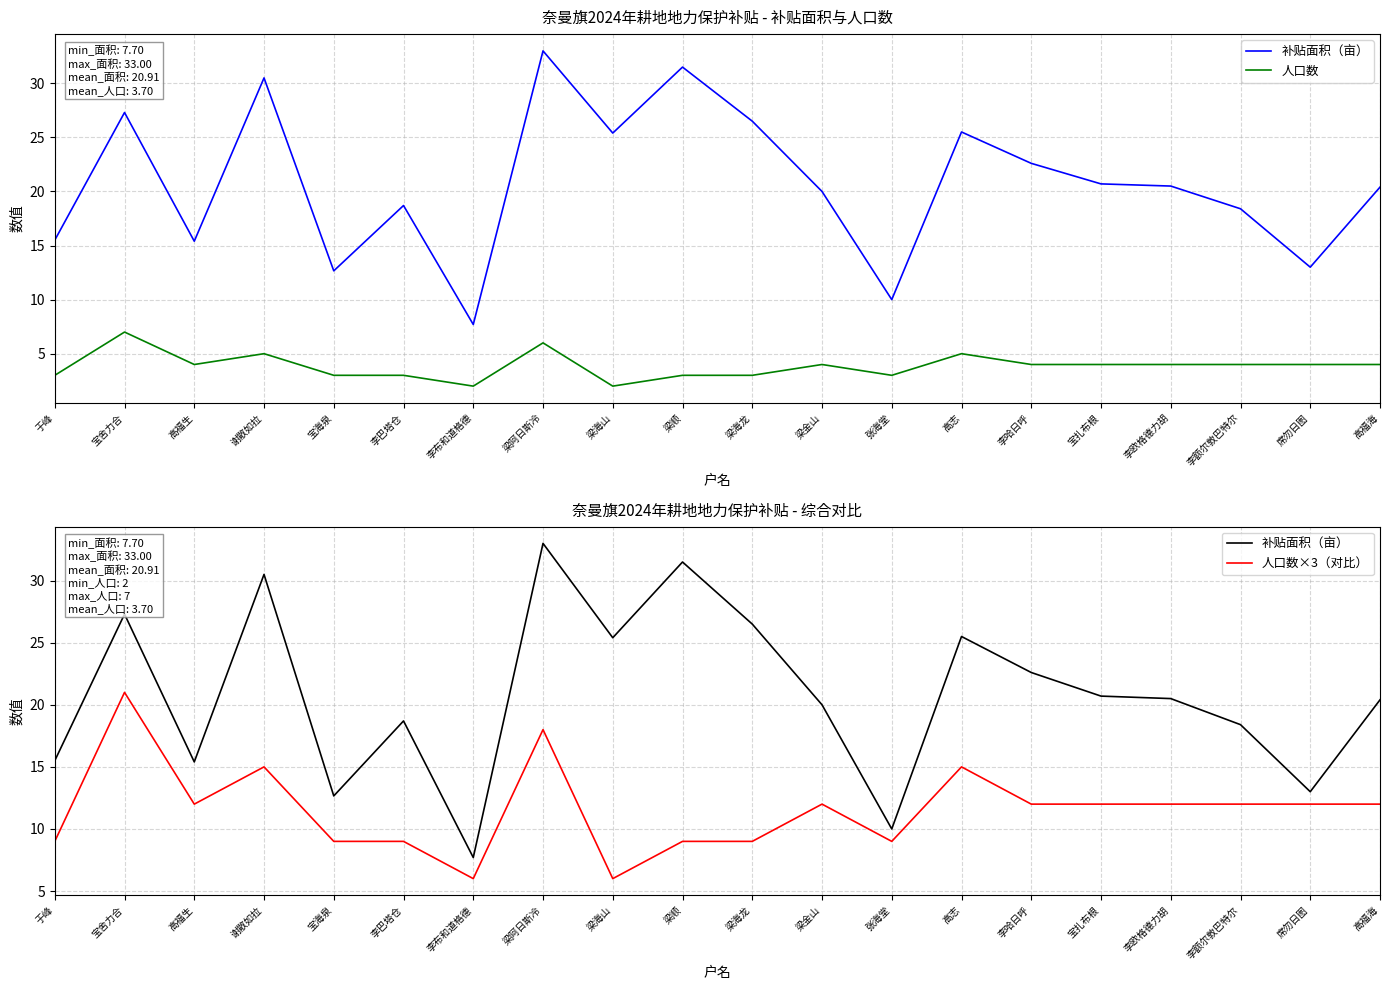

True or false: 人口数×3（对比） and 人口数 intersect in this chart.

False